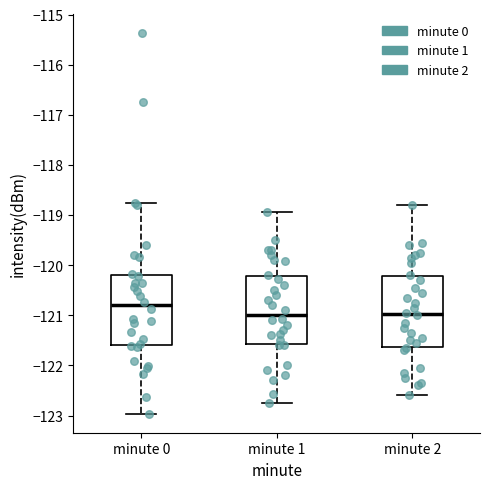

Reading left to right, read every box against the y-axis: the position of its median line, the range the box covers, and the ends of its whiskers. The values are not printed on the chart, so give them approximately, as read against the axis.

minute 0: median -120.8, box -121.6 to -120.2, whiskers -123.0 to -118.8
minute 1: median -121.0, box -121.6 to -120.2, whiskers -122.8 to -118.9
minute 2: median -121.0, box -121.6 to -120.2, whiskers -122.6 to -118.8